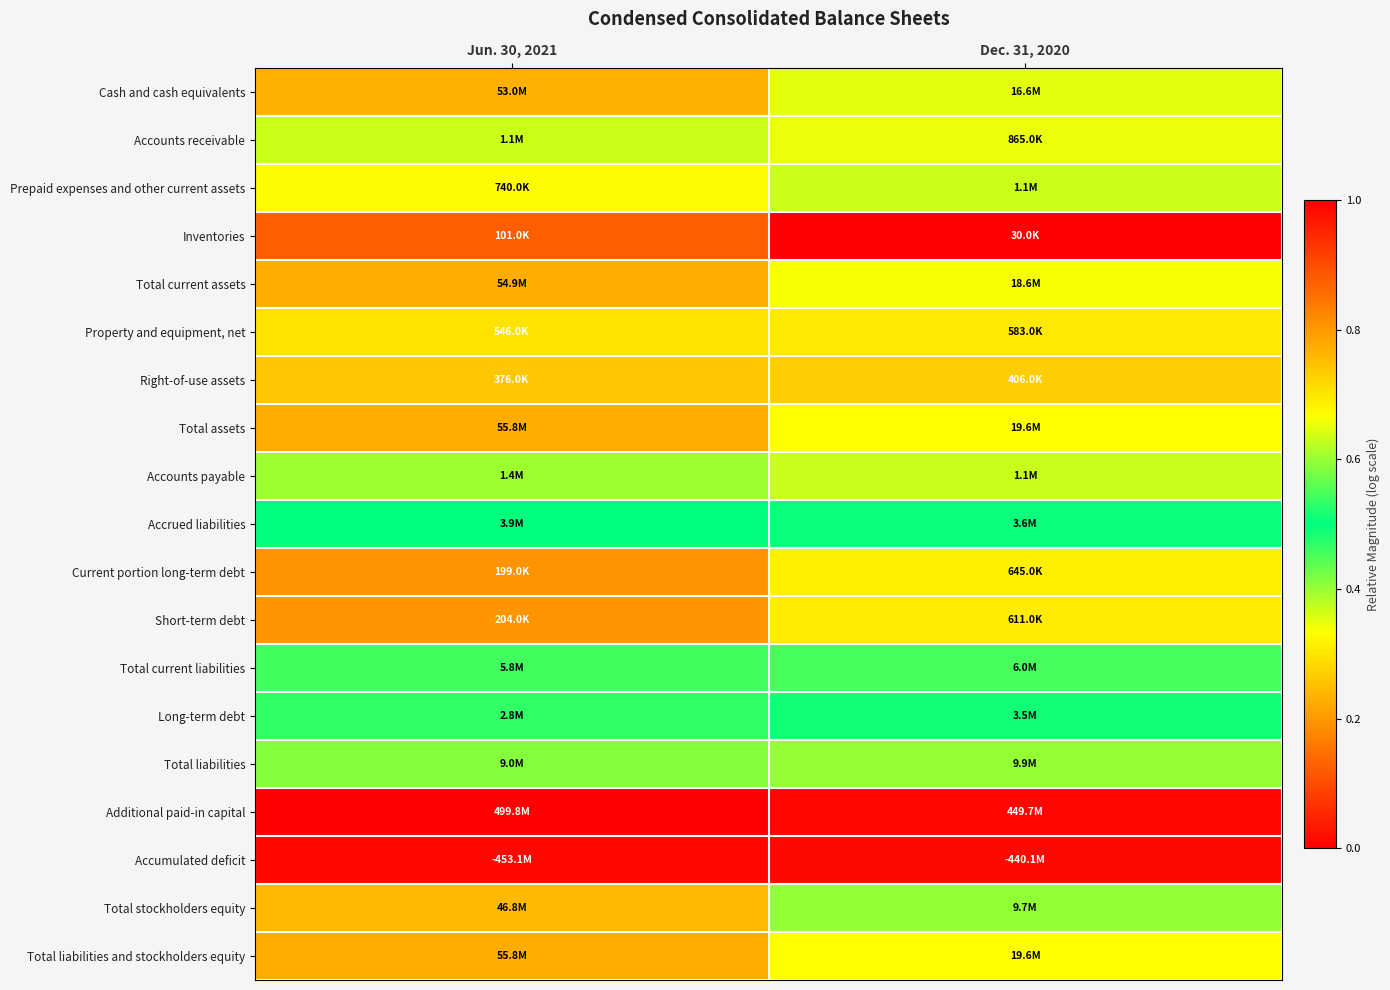

Which has a higher value, Dec. 31, 2020 or Jun. 30, 2021?

Jun. 30, 2021